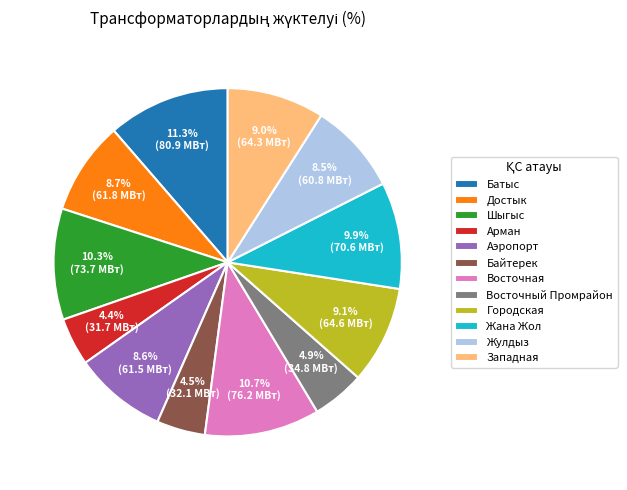

Do Жана Жол and Достык together represent more than half of the pie?

No